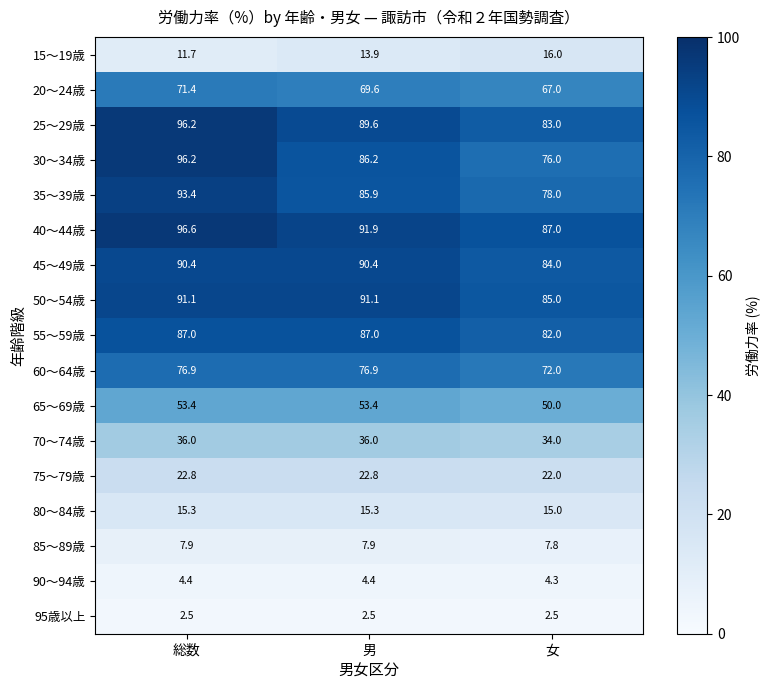

At which category does the chart reach its peak across all series?

総数